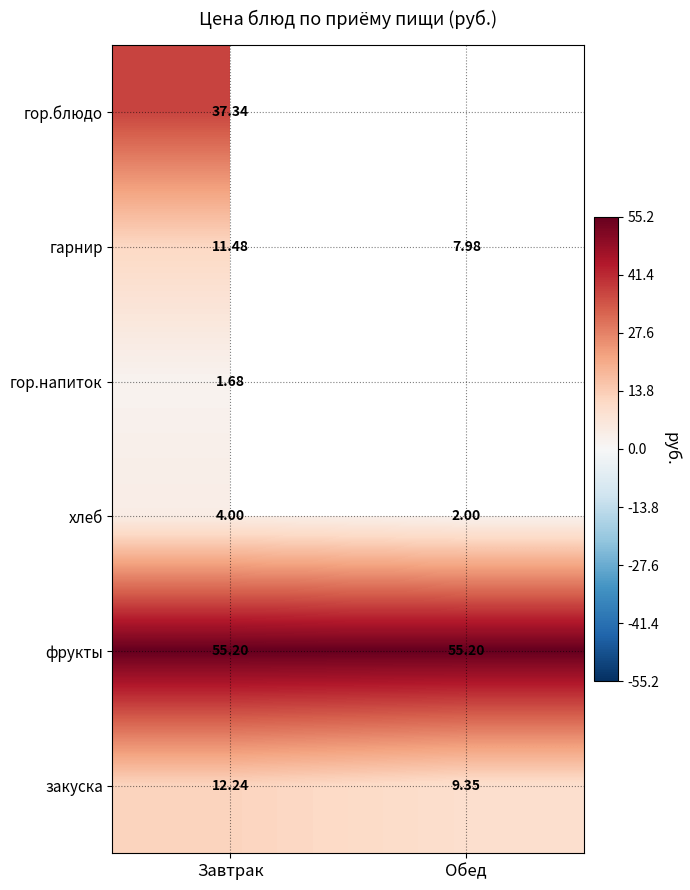

What is the sum of the фрукты values at Завтрак and Обед?

110.4